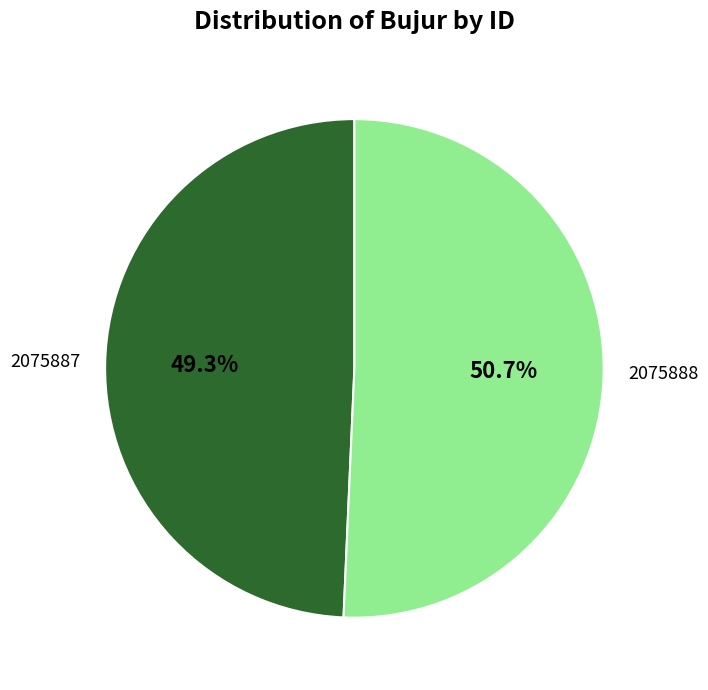

What is the ratio of the value at 2075888 to the value at 2075887?

1.0